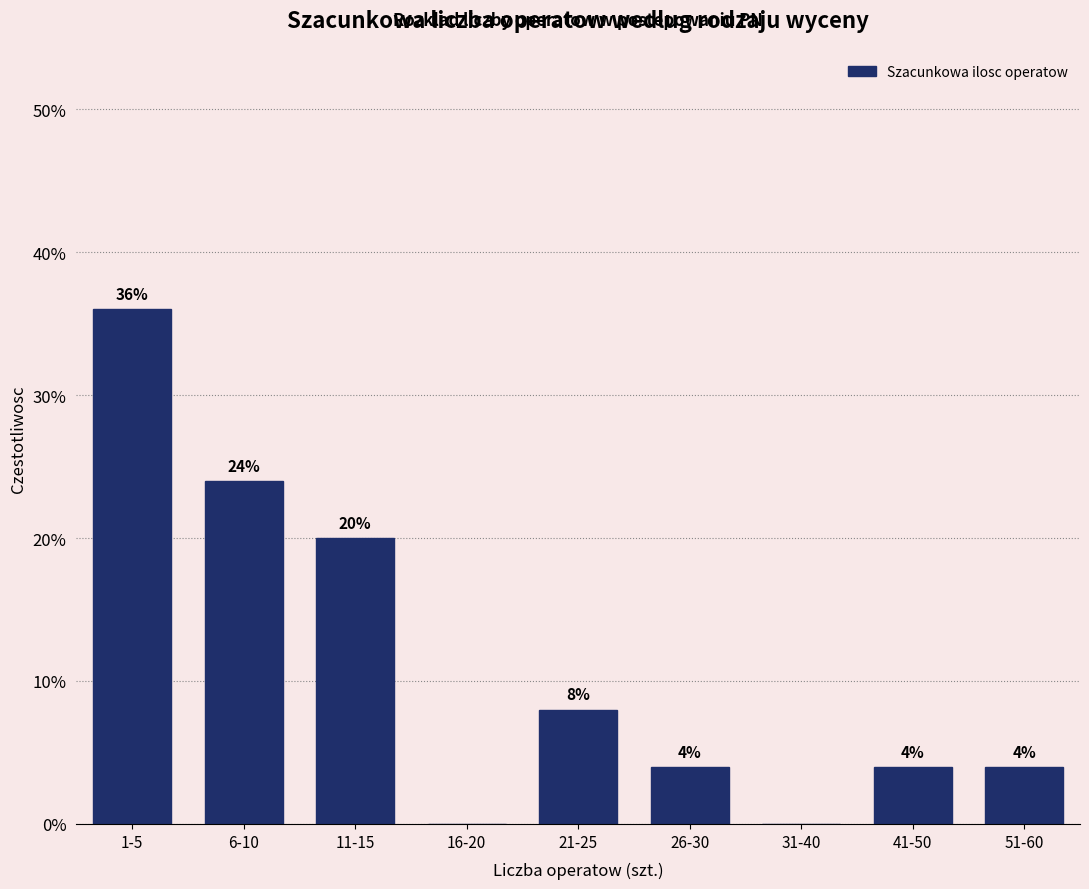

Reading left to right, extract all data points from this chart.

1-5=36	6-10=24	11-15=20	16-20=0	21-25=8	26-30=4	31-40=0	41-50=4	51-60=4